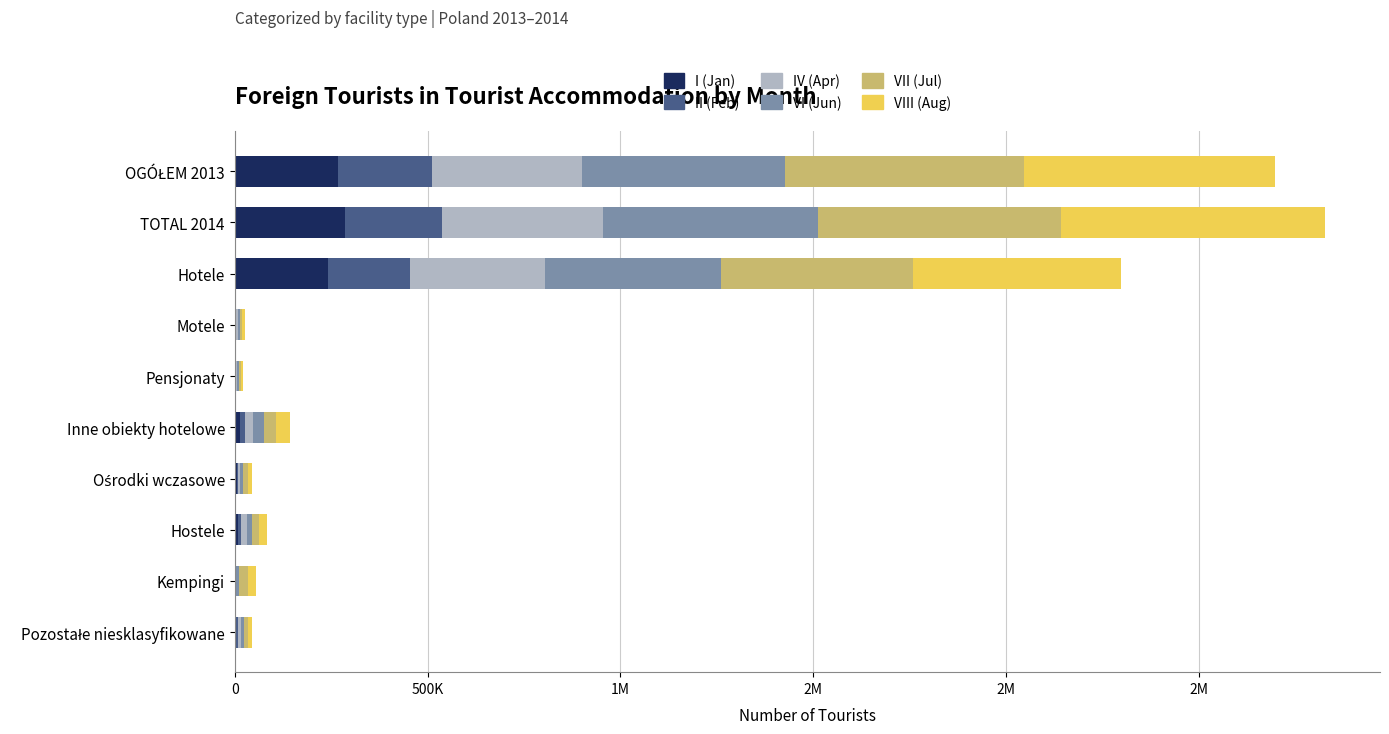

What is the value of the VIII (Aug) bar at the 9th from the left?

21556